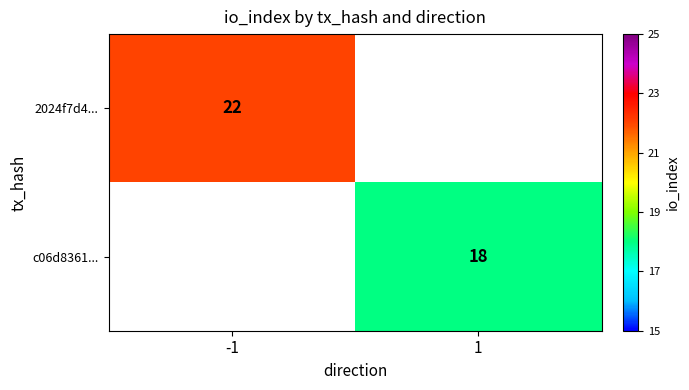

Is it true that c06d8361... equals 25 at 1?

False